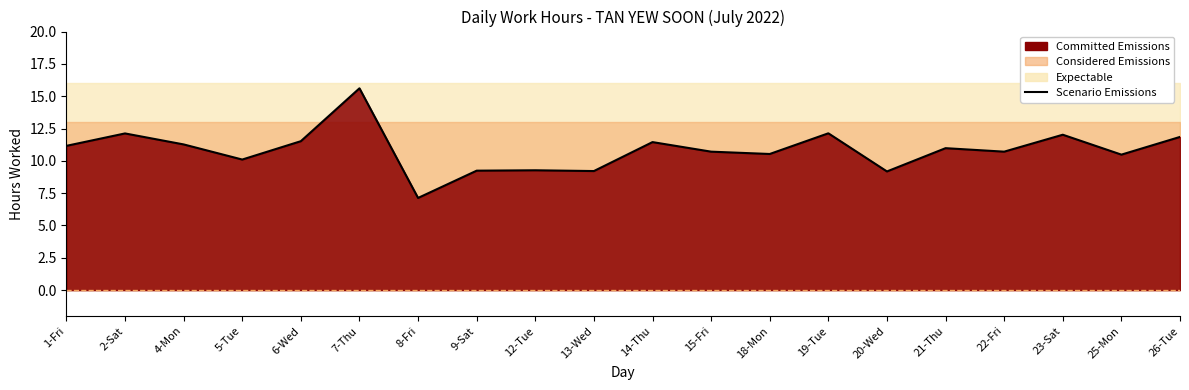

List the labels in order of value, smallest first.

8-Fri, 20-Wed, 13-Wed, 9-Sat, 12-Tue, 5-Tue, 25-Mon, 18-Mon, 15-Fri, 22-Fri, 21-Thu, 1-Fri, 4-Mon, 14-Thu, 6-Wed, 26-Tue, 23-Sat, 2-Sat, 19-Tue, 7-Thu